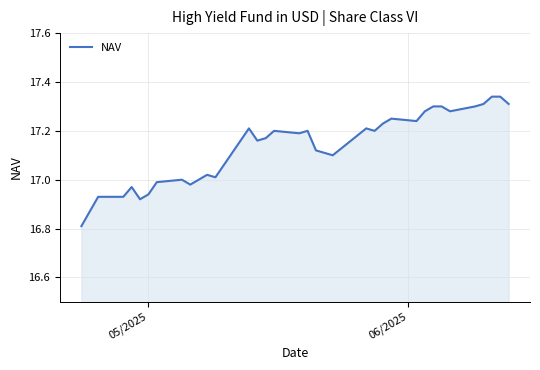

What is the minimum value shown in the chart?

16.8